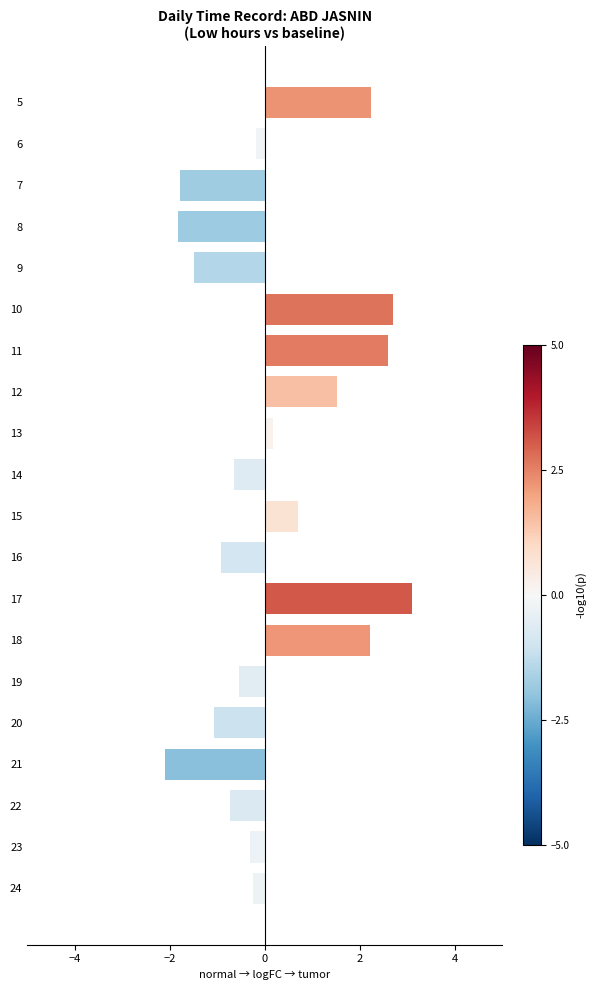

Which has a higher value, 19 or 8?

19